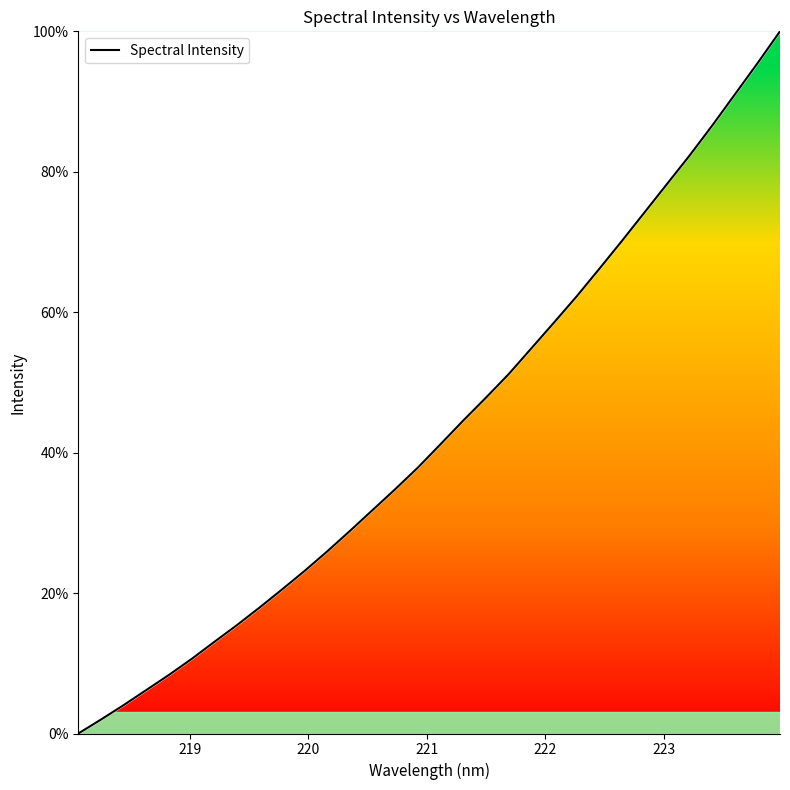

What is the maximum value shown in the chart?

100.0